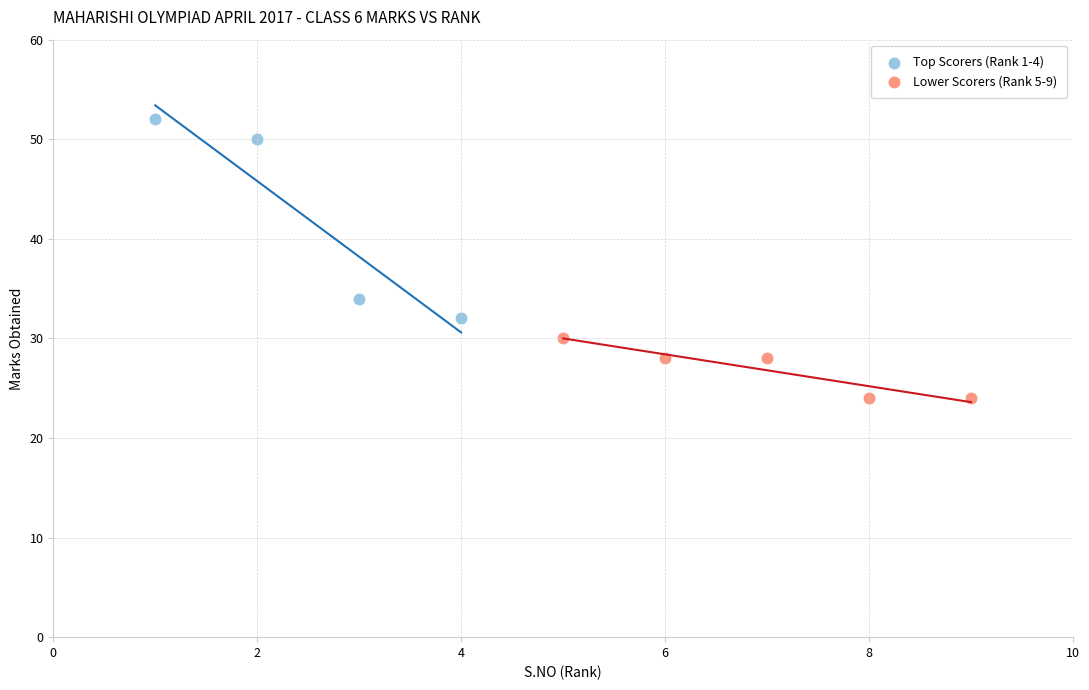

Which series contains the lowest Y value?

Lower Scorers (Rank 5-9)